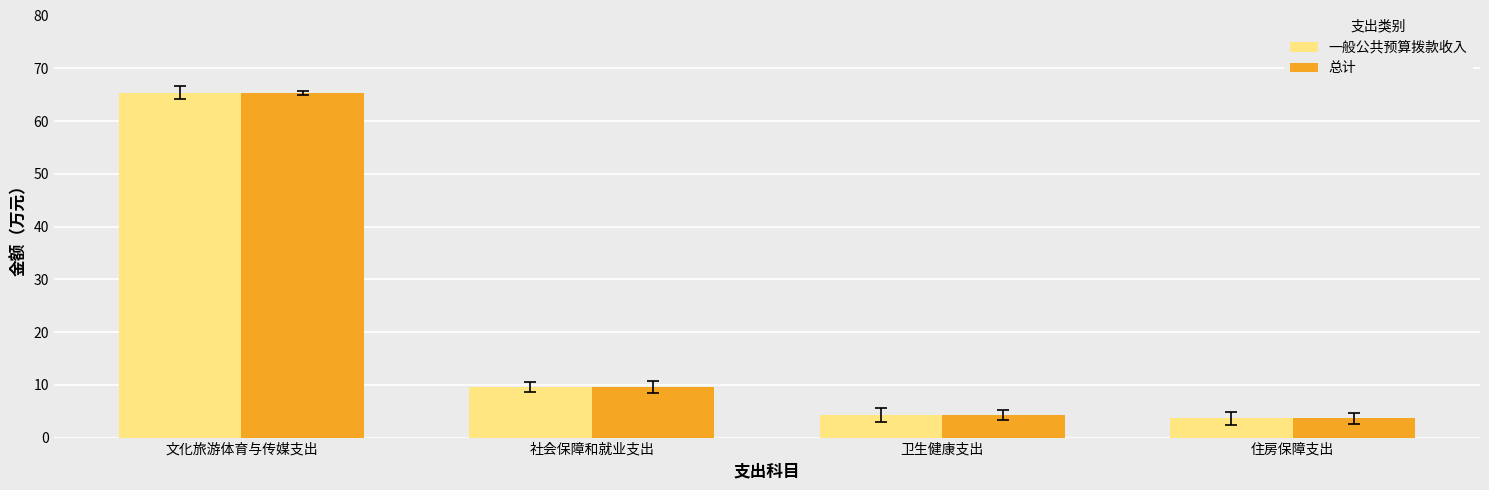

Where is 总计 nearest to the value 34?

社会保障和就业支出